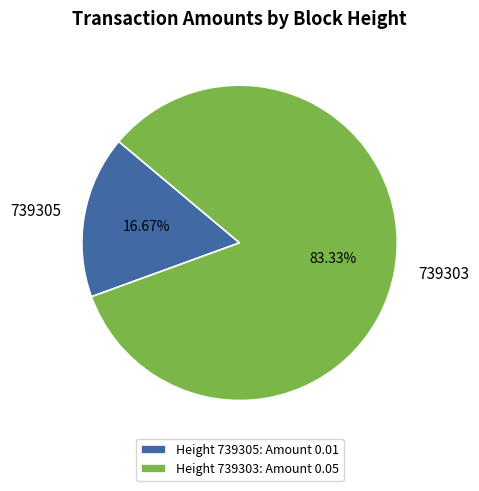

What percentage is the 739305 slice, to the nearest percent?

17%